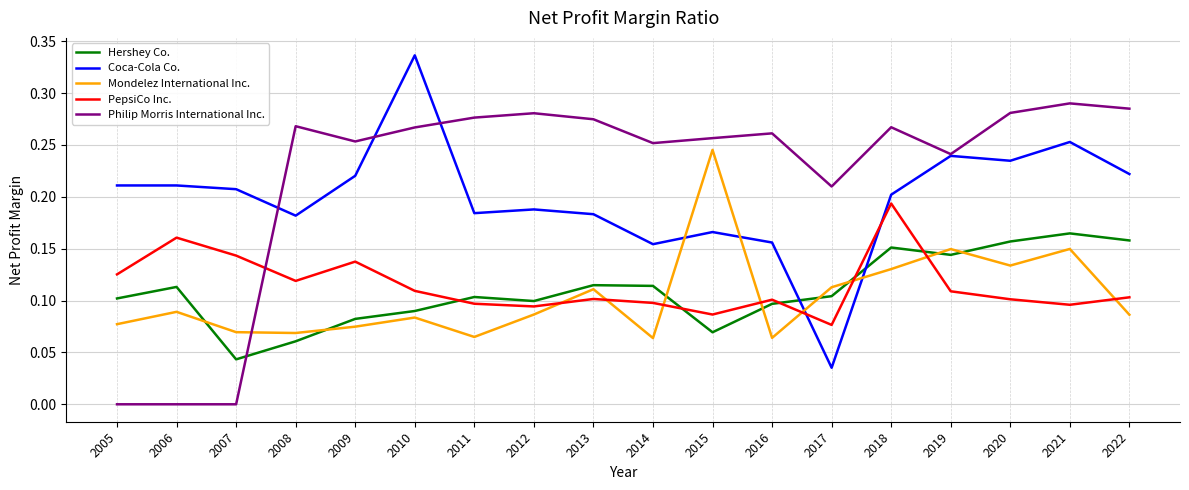

How many series are shown in this chart?

5